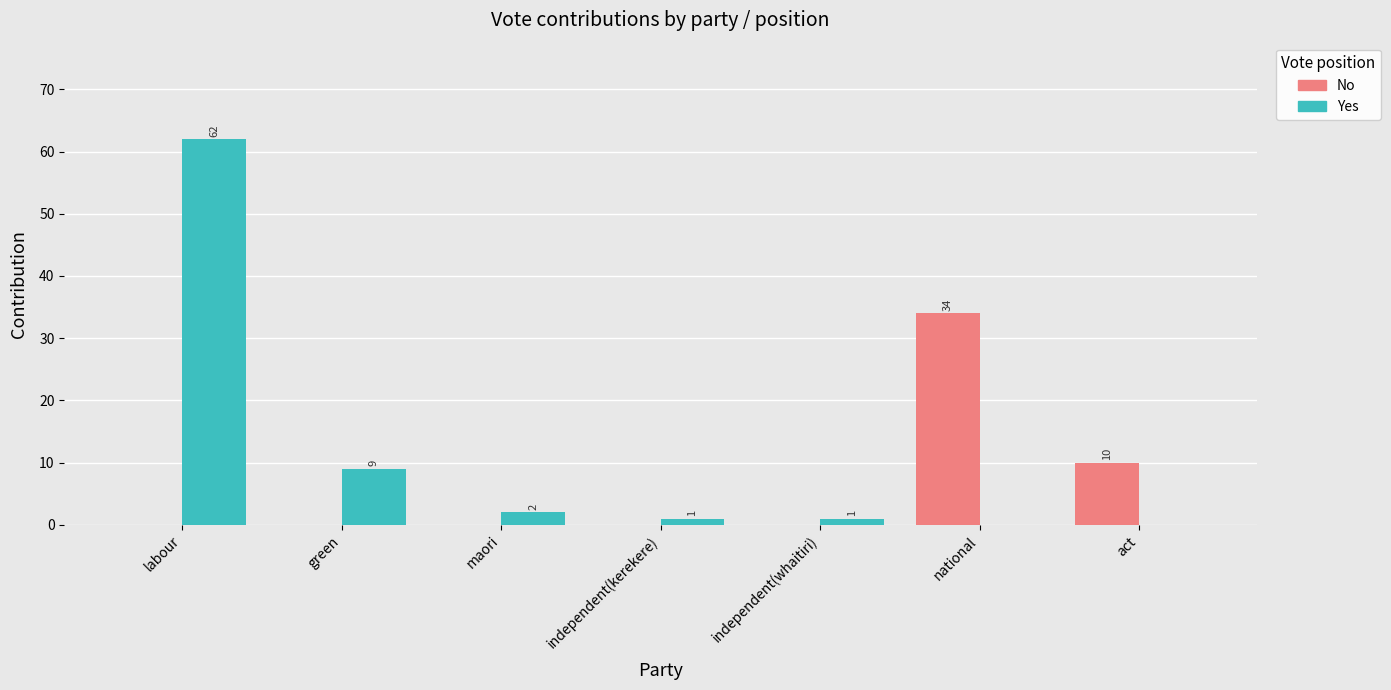

Are the bars grouped side by side (vs. stacked)?

Yes